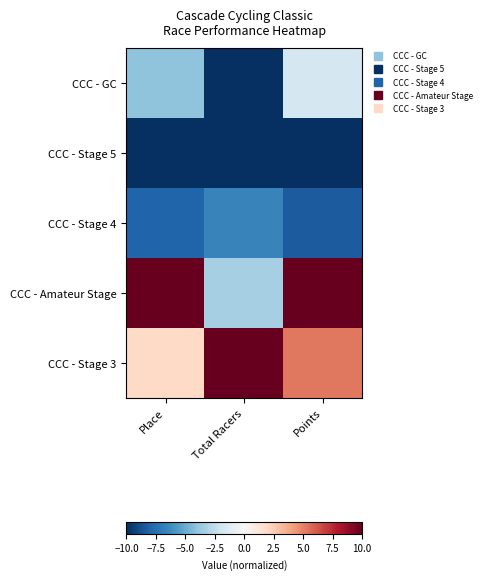

Which series has the widest spread of values?

CCC - Amateur Stage